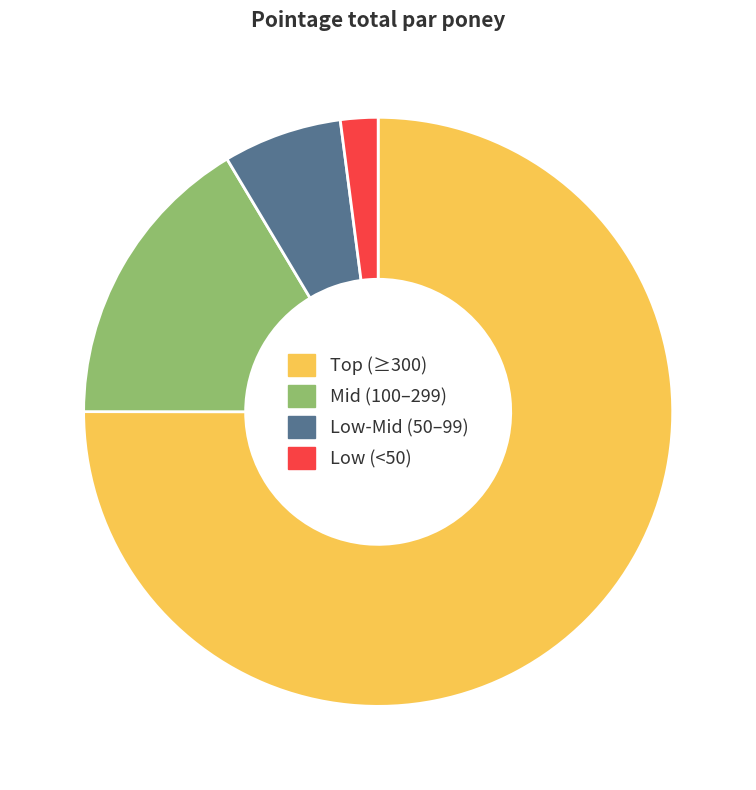

Which category has the smallest portion of the pie?

Low (<50)